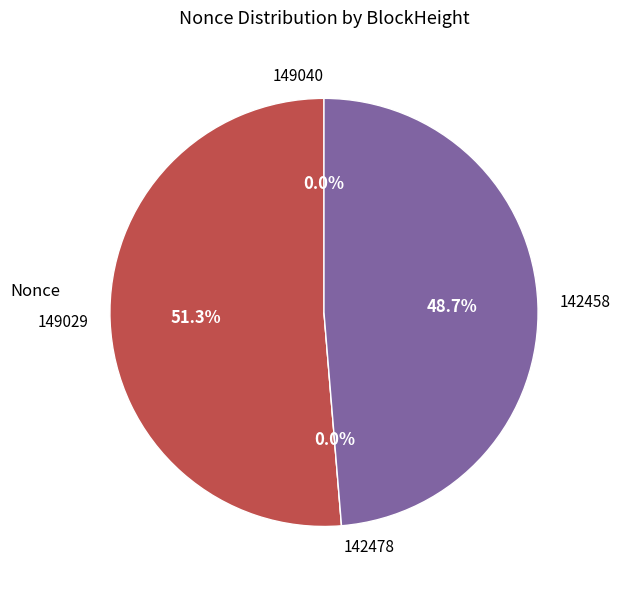

Which has a higher value, 149029 or 142478?

149029